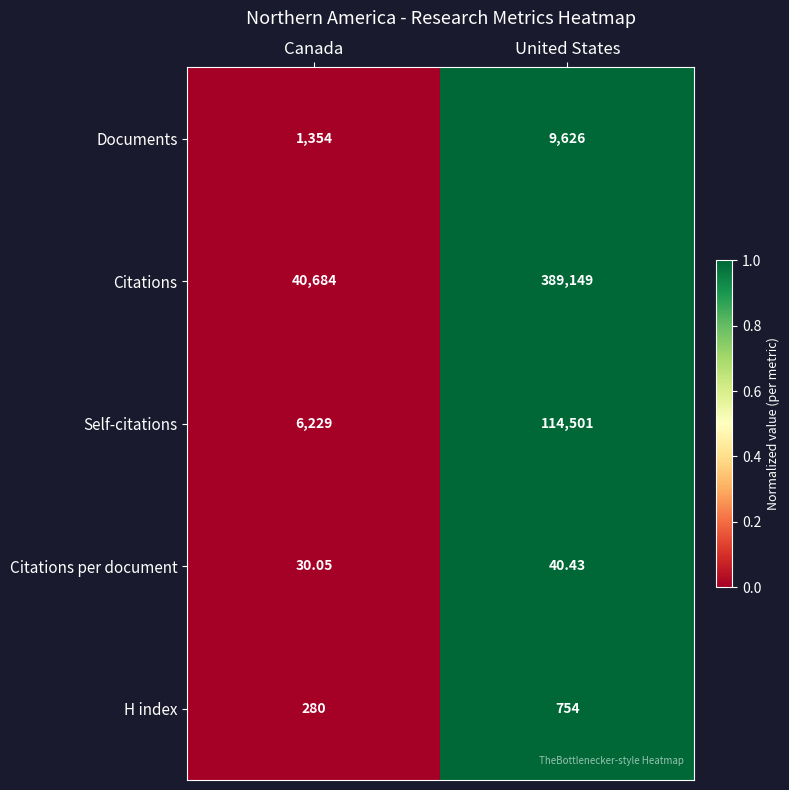

Which series has the largest range (max minus min)?

Citations